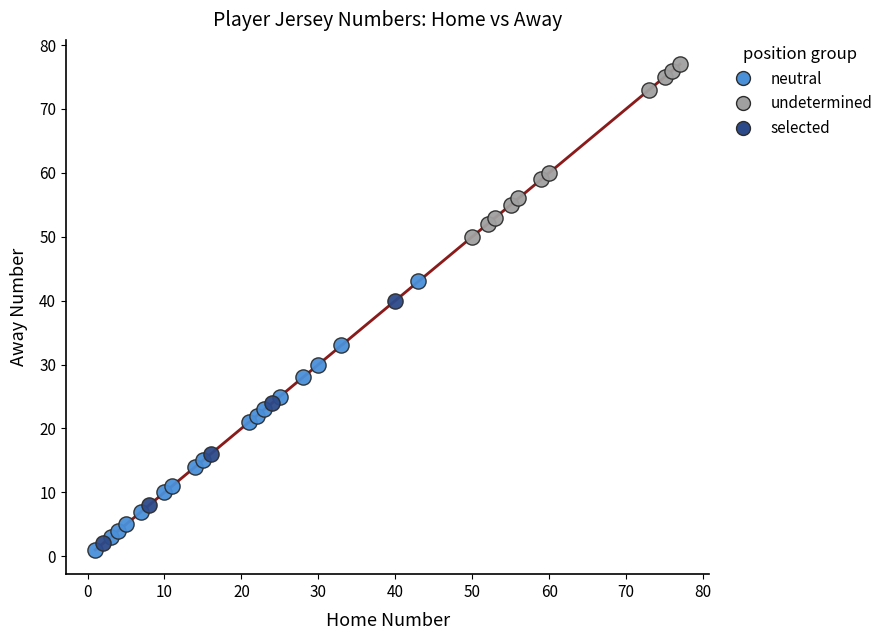

Which series contains the highest Y value?

undetermined